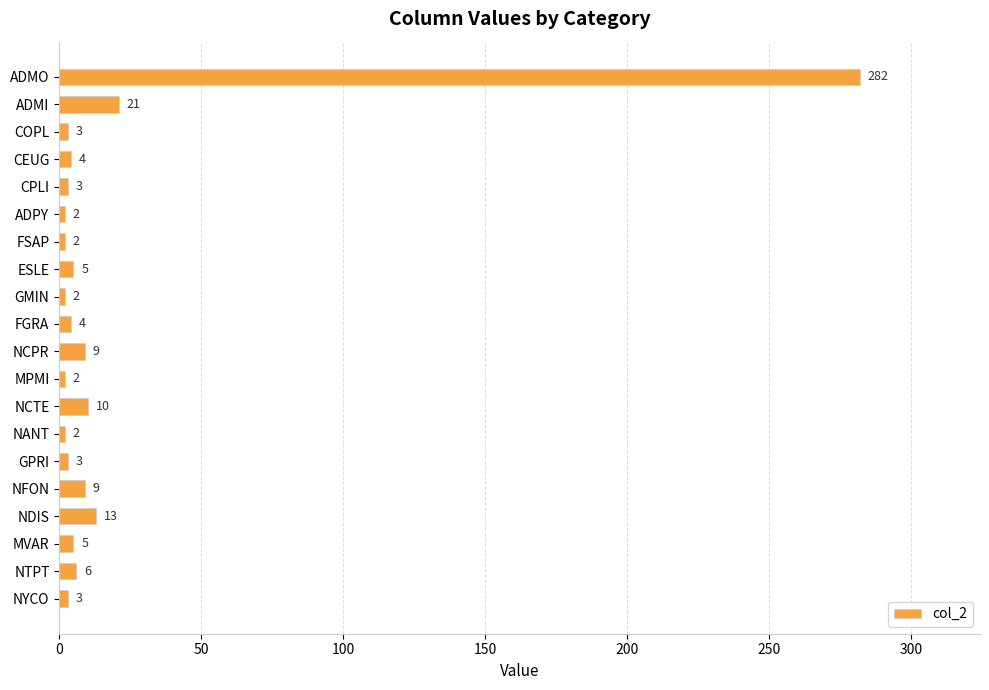

What is the difference between the maximum and minimum values?

280